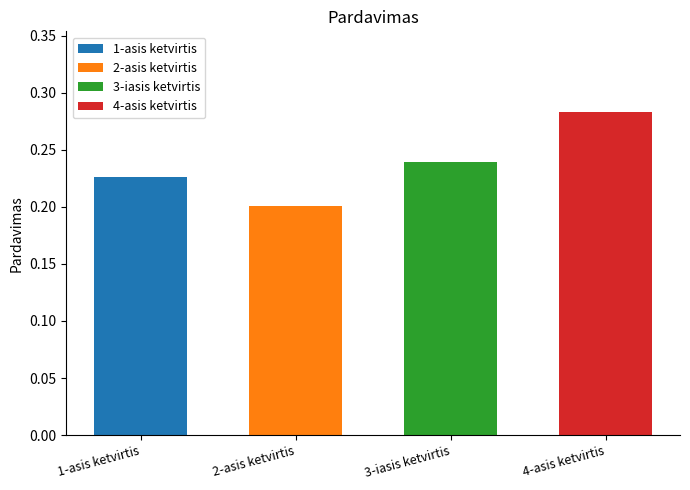

What is the label of the 3rd bar from the right?

2-asis ketvirtis